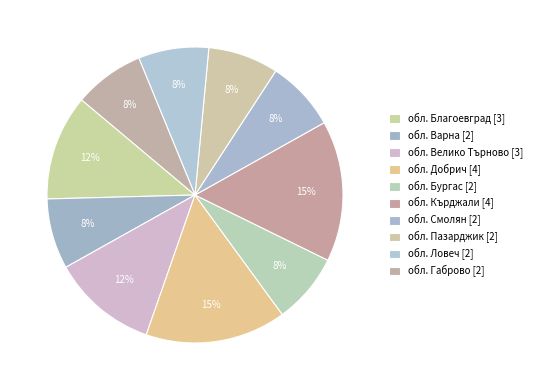

Rank the categories by value from lowest to highest.

обл. Варна, обл. Бургас, обл. Смолян, обл. Пазарджик, обл. Ловеч, обл. Габрово, обл. Благоевград, обл. Велико Търново, обл. Добрич, обл. Кърджали